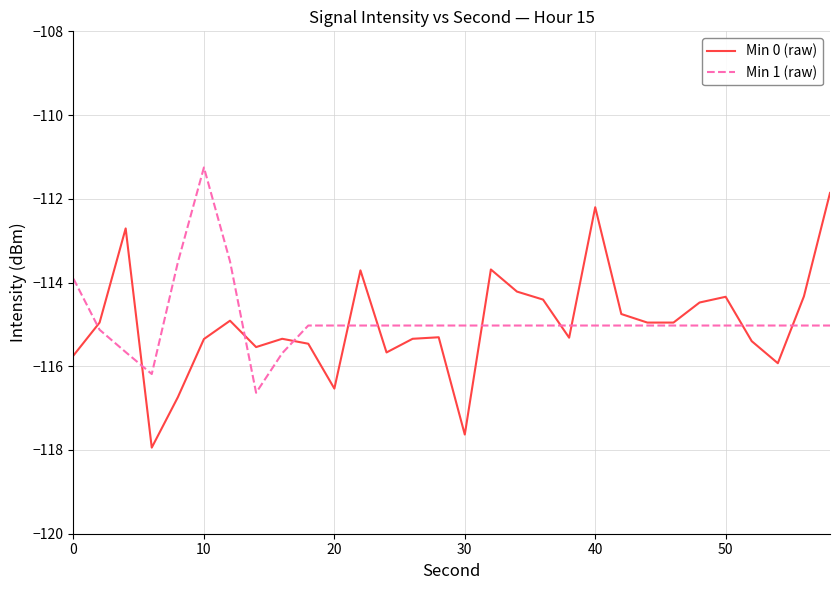

Rank the series by their maximum value, from highest to lowest.

Min 1 (raw), Min 0 (raw)